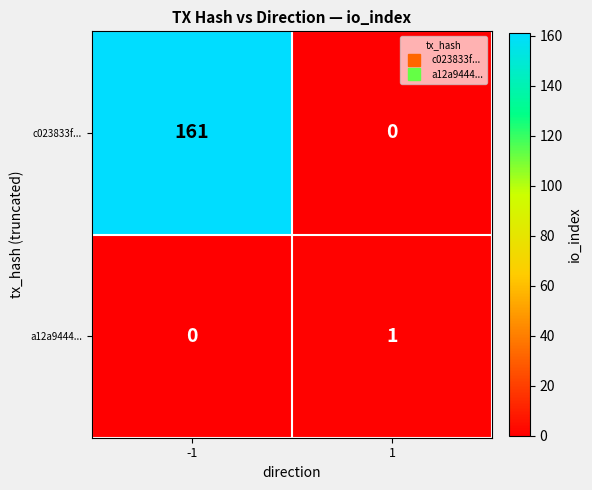

List the series in order of their overall mean, highest first.

c023833f..., a12a9444...